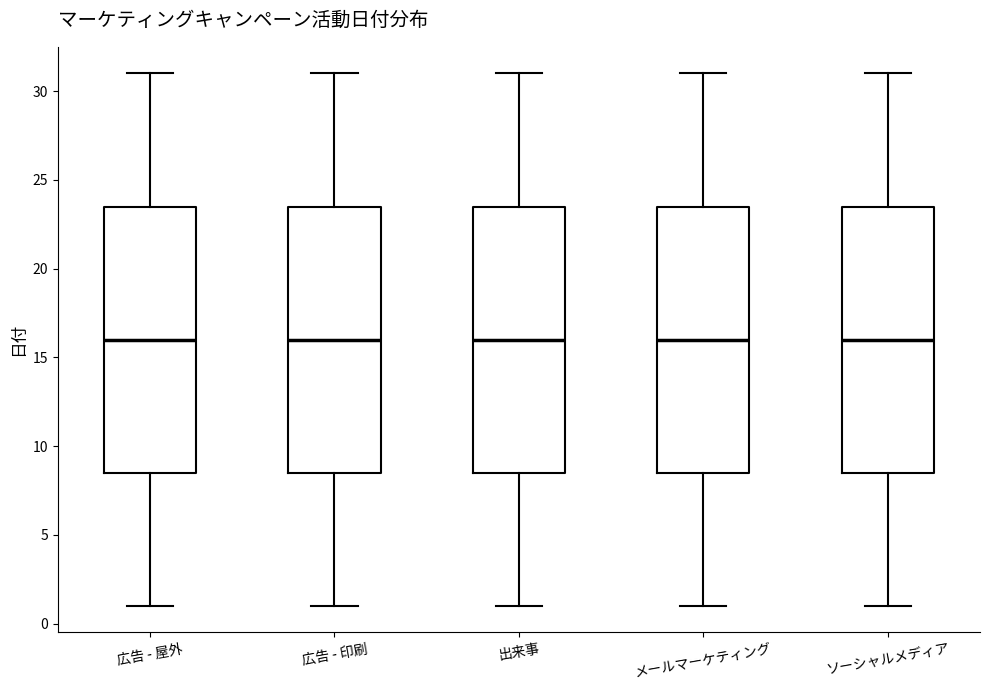

Reading left to right, transcribe this box plot: for each box, give where its median line is, the range the box spans, and where its two whiskers end, as read against the y-axis. The values are not printed on the chart, so give them approximately, as read against the axis.

広告 - 屋外: median 16.0, box 8.5 to 23.5, whiskers 1.0 to 31.0
広告 - 印刷: median 16.0, box 8.5 to 23.5, whiskers 1.0 to 31.0
出来事: median 16.0, box 8.5 to 23.5, whiskers 1.0 to 31.0
メールマーケティング: median 16.0, box 8.5 to 23.5, whiskers 1.0 to 31.0
ソーシャルメディア: median 16.0, box 8.5 to 23.5, whiskers 1.0 to 31.0